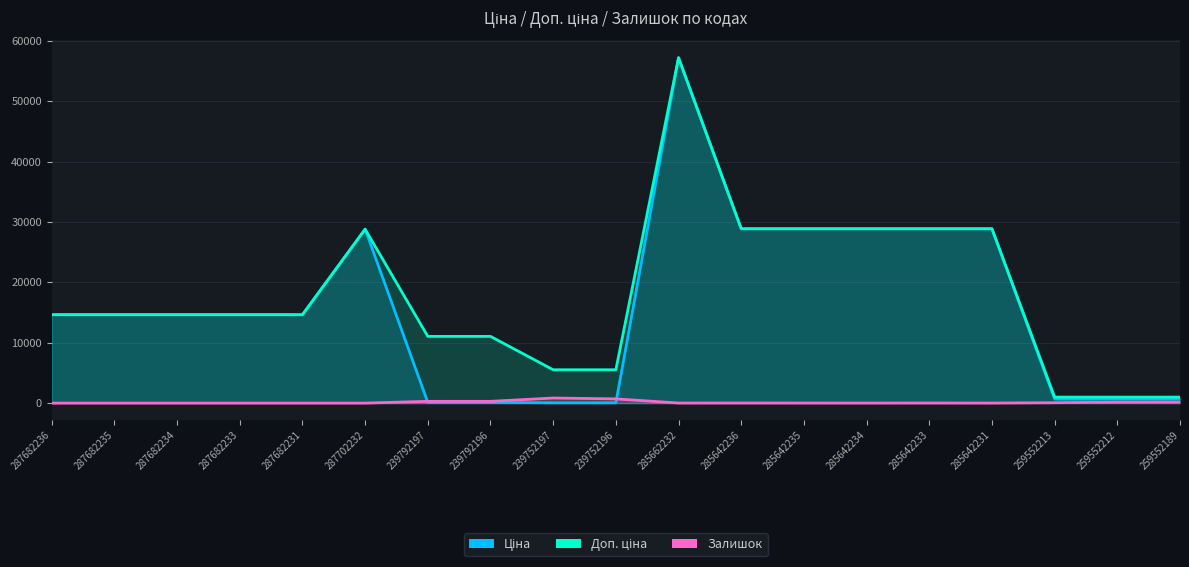

True or false: Залишок and Доп. ціна cross at least once.

False